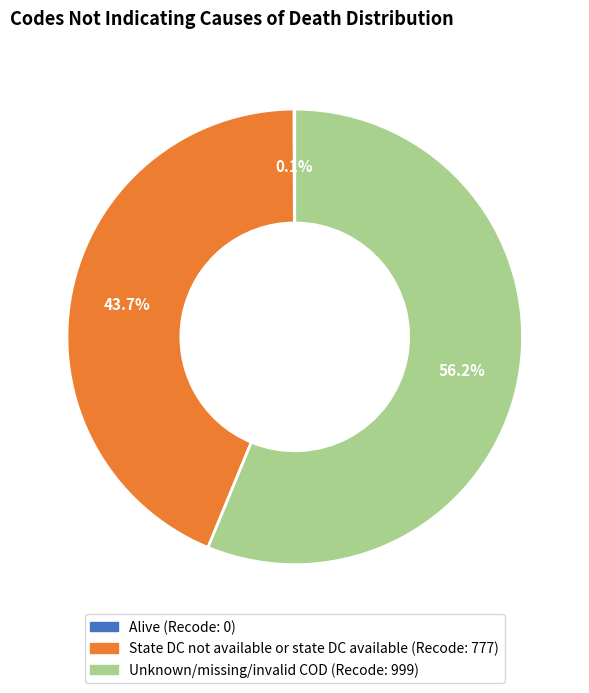

Is there any slice that represents more than half of the pie?

Yes